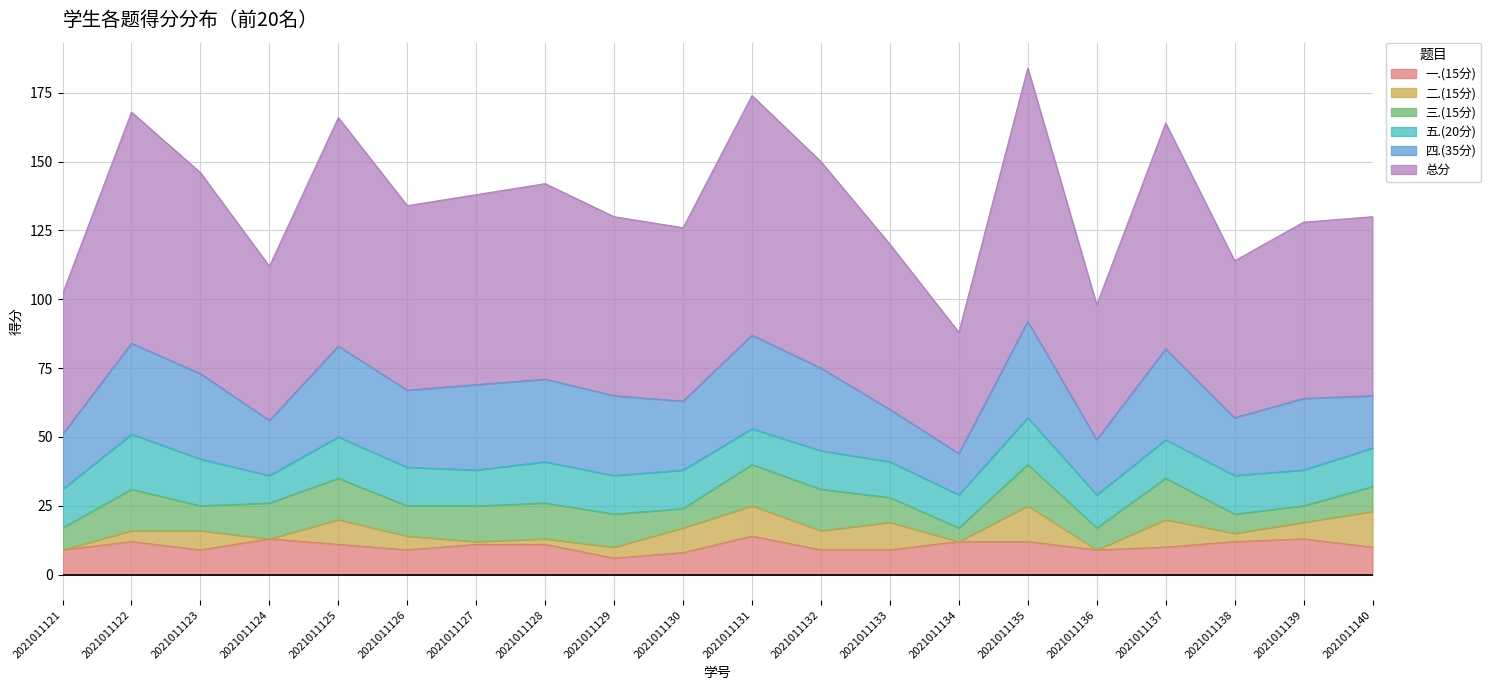

In 五.(20分), how many points are higher than both neighbors (excluding endpoints)?

5